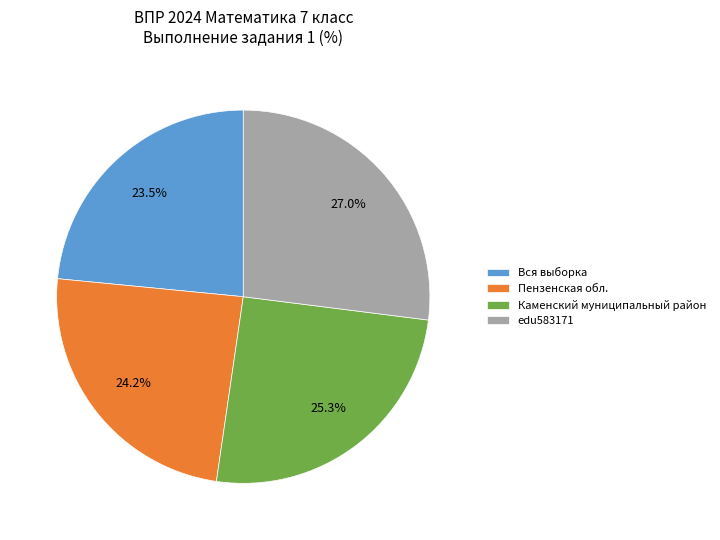

True or false: edu583171 accounts for 16% of the total.

False